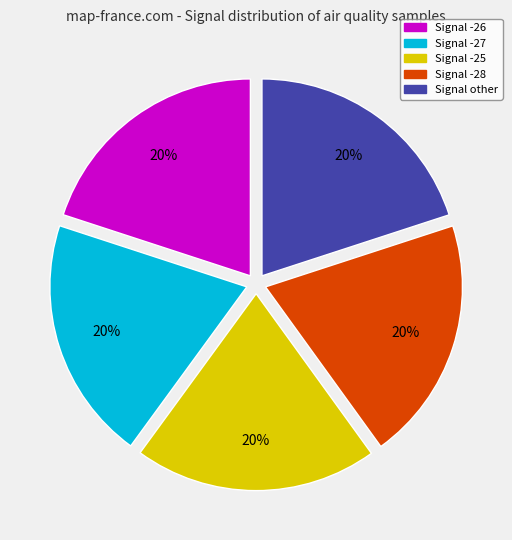

True or false: Signal -26 accounts for 6% of the total.

False